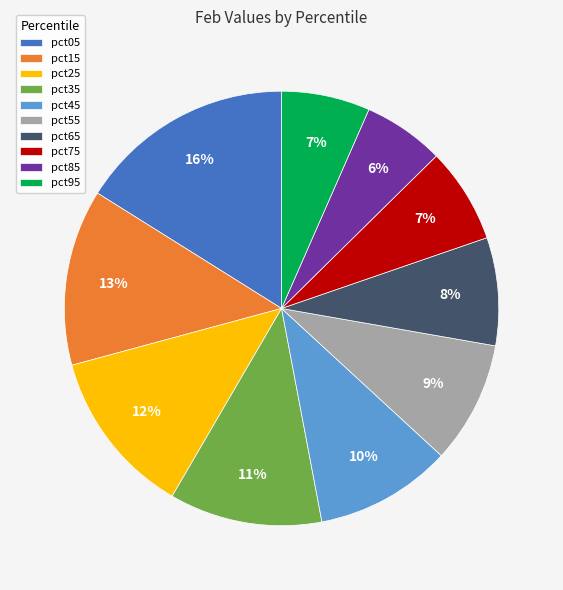

Which has a higher value, pct85 or pct05?

pct05